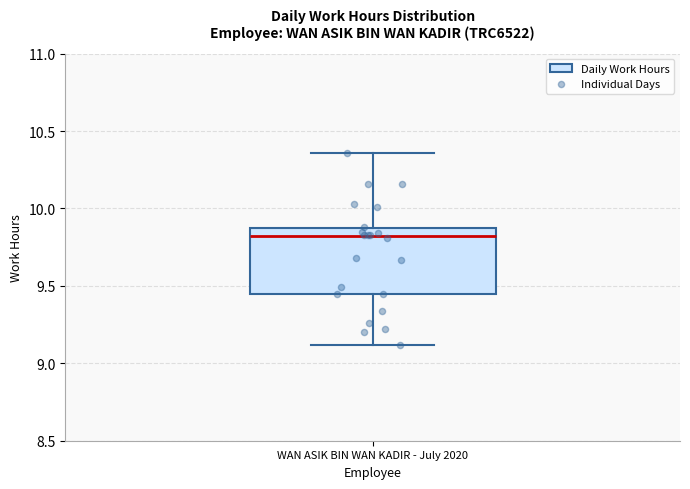

Where does the upper whisker of the box for WAN ASIK BIN WAN KADIR - July 2020 end on the y-axis? The values are not printed on the chart, so give them approximately, as read against the axis.

10.35